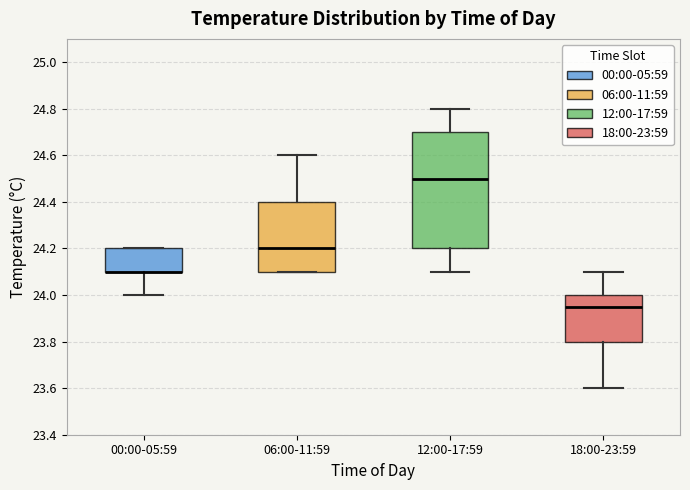

Which box is the tallest, from its lower edge to its upper edge?

12:00-17:59